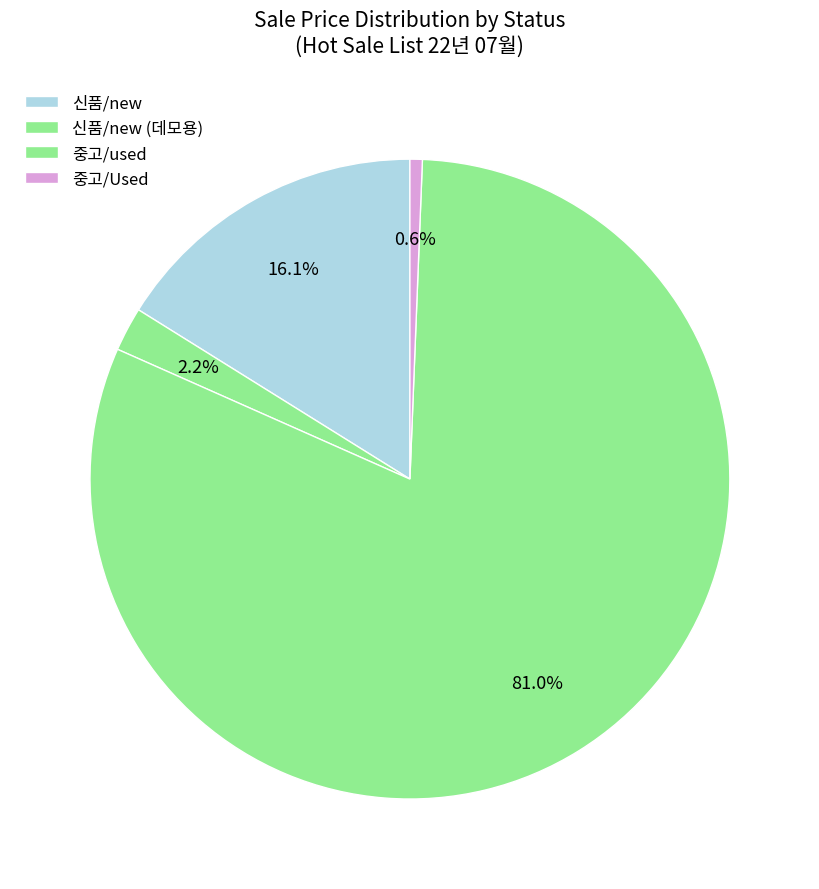

What portion of the pie excludes 신품/new (데모용)?

97.8%